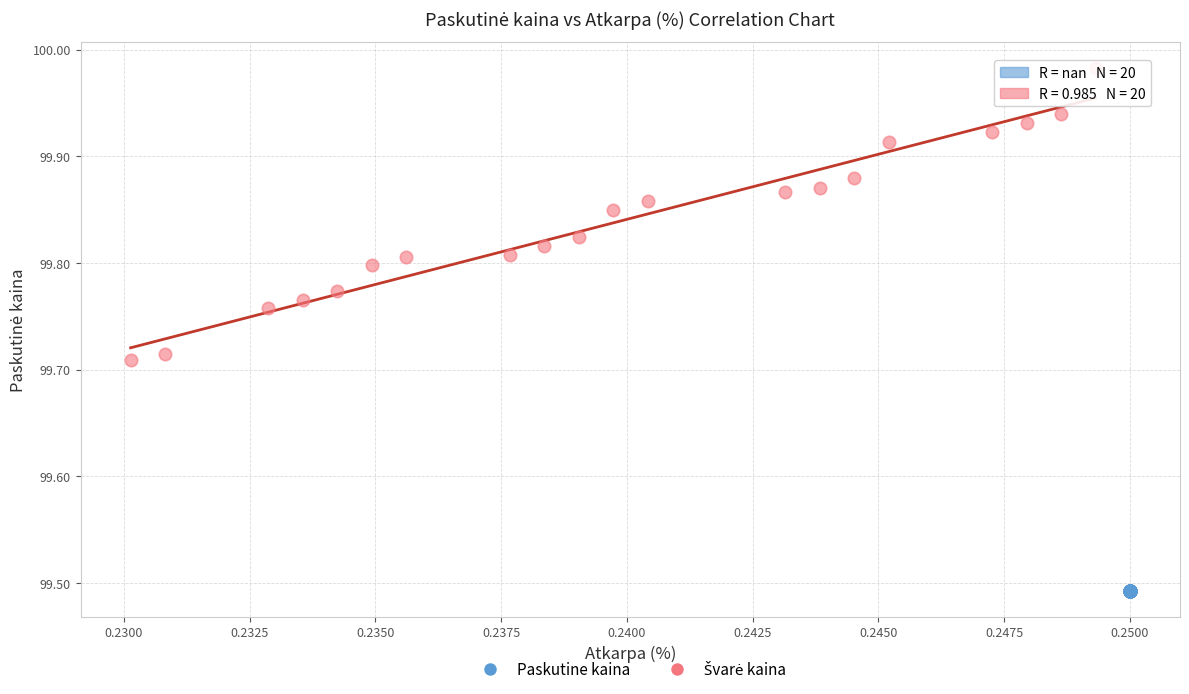

Which series reaches the minimum Y coordinate?

Paskutine kaina